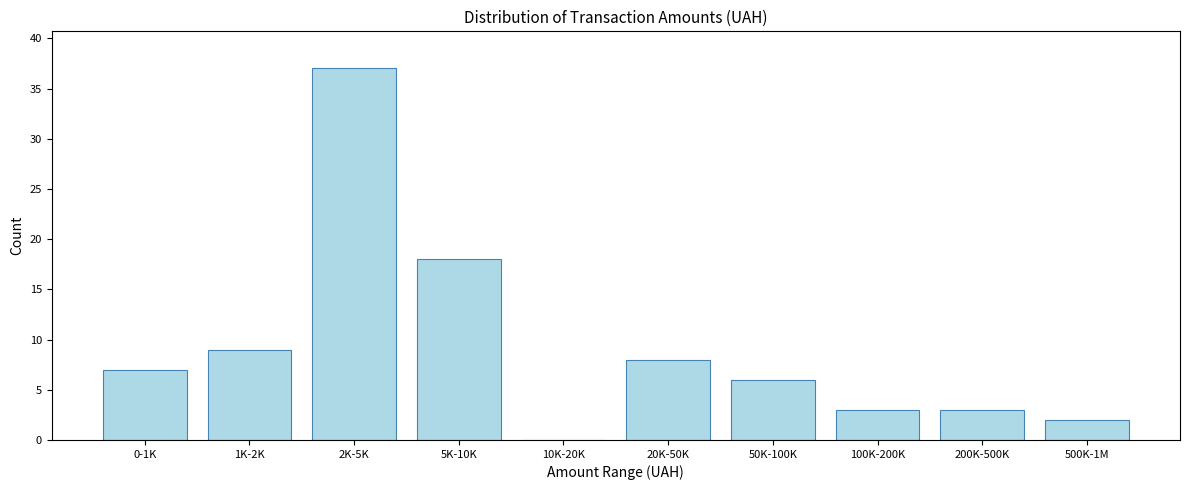

Reading right to left, what are all the values shown in this chart?

500K-1M=2	200K-500K=3	100K-200K=3	50K-100K=6	20K-50K=8	10K-20K=0	5K-10K=18	2K-5K=37	1K-2K=9	0-1K=7